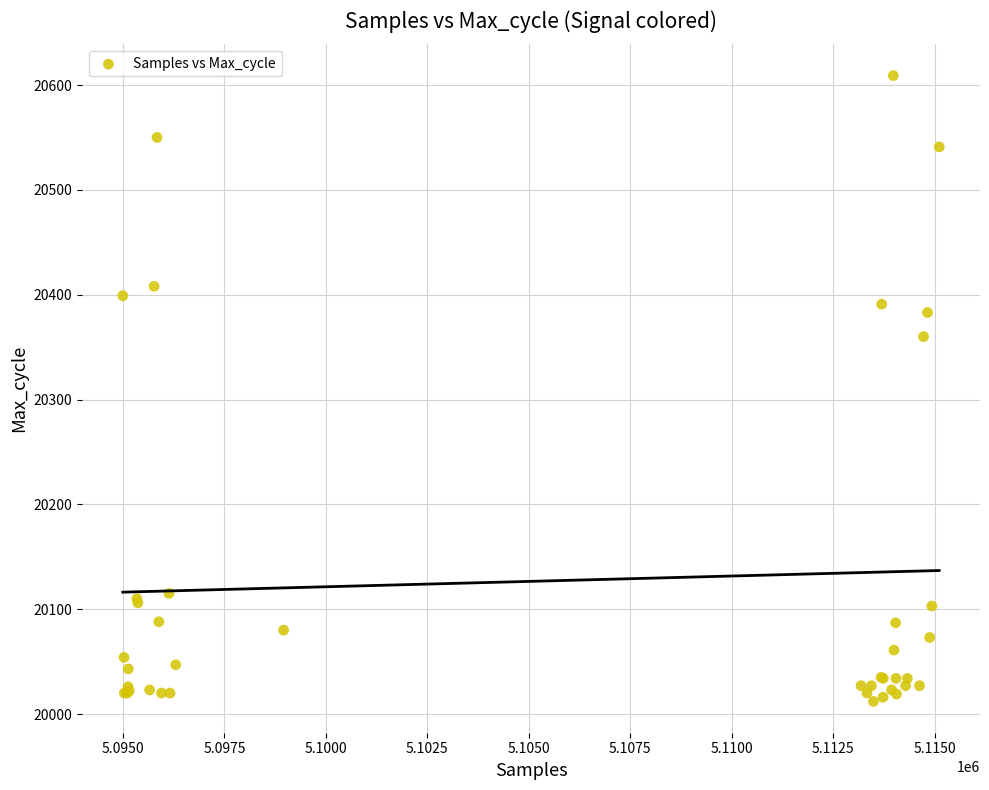

What Y value in the scatter plot is closest to 20310?

20360